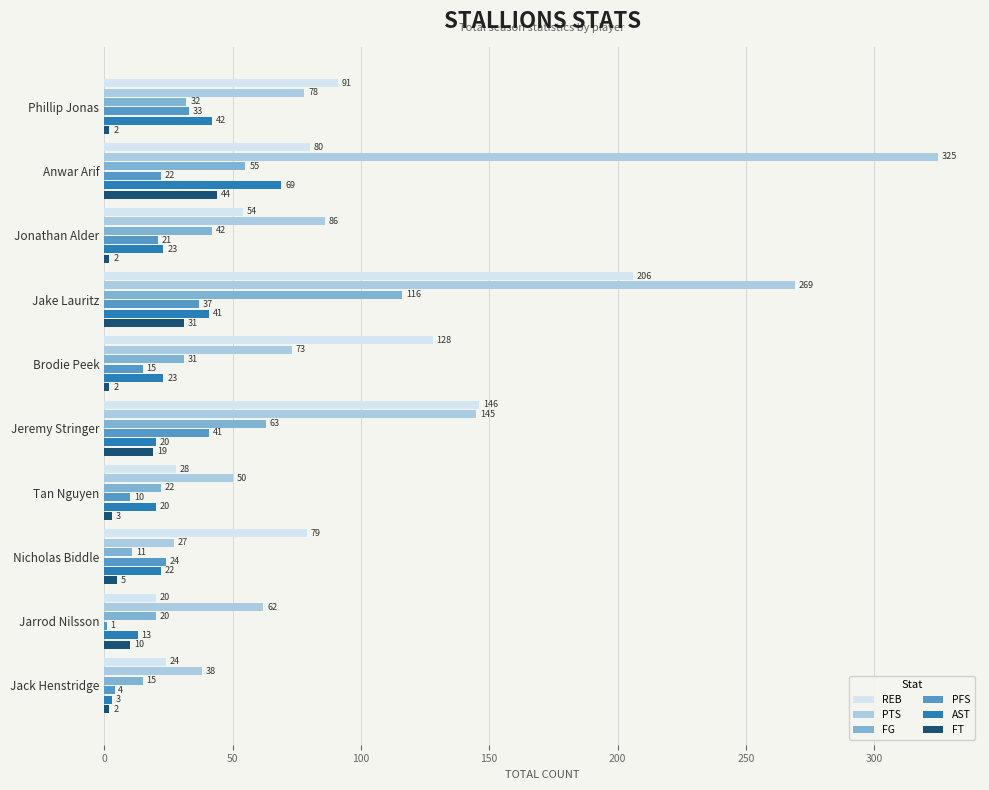

At which label is FG closest to 63?

Jeremy Stringer